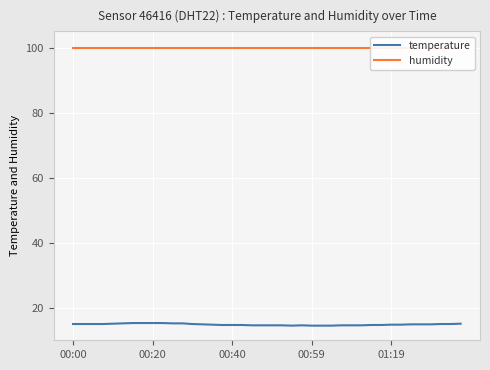

True or false: temperature has more than 2 points higher than both neighbors.

False